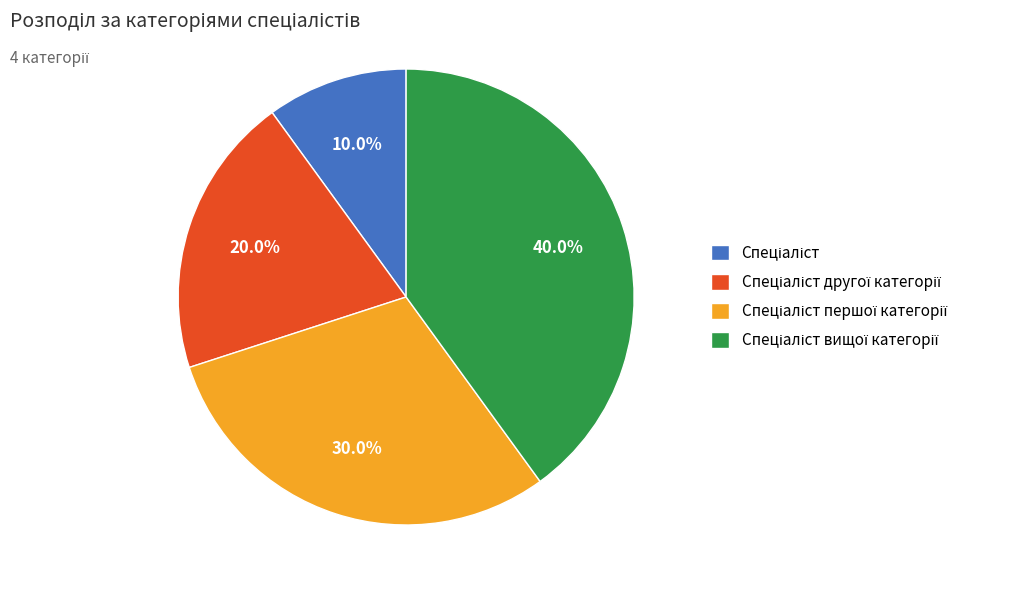

Is there a majority slice in this chart?

No